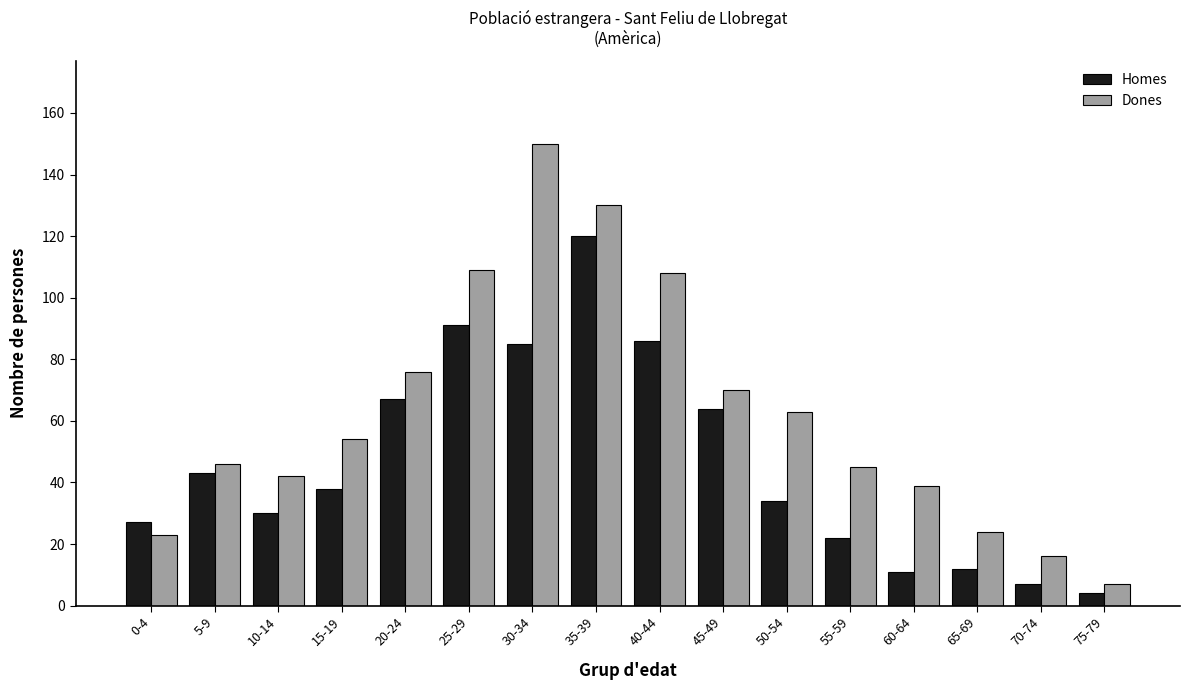

Which category has the highest value across all series?

30-34